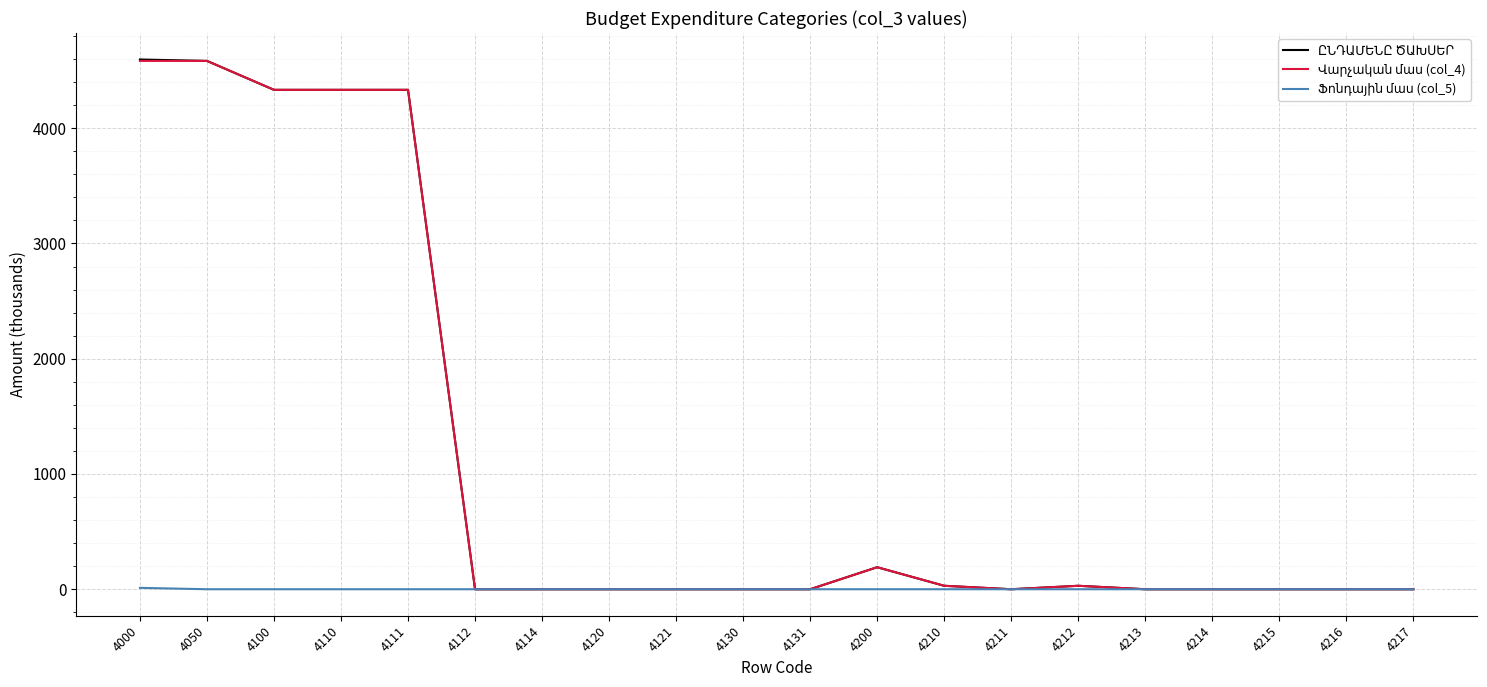

What is the total value across all series at 4050?

9167.8